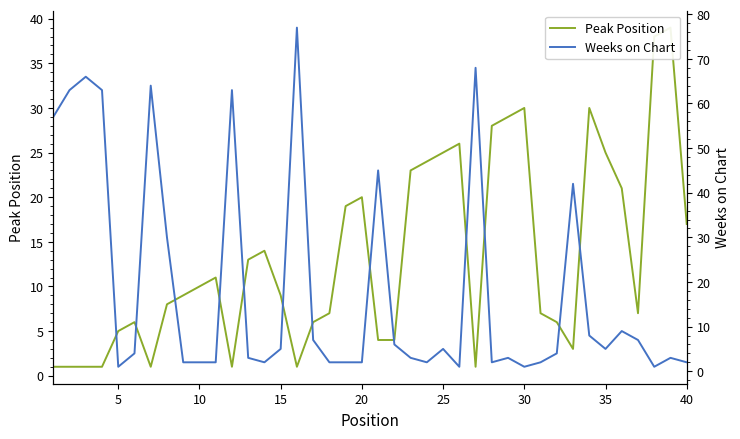

Reading right to left, what are all the values shown in this chart?

Peak Position: 17	39	38	7	21	25	30	3	6	7	30	29	28	1	26	25	24	23	4	4	20	19	7	6	1	9	14	13	1	11	10	9	8	1	6	5	1	1	1	1
Weeks on Chart: 2	3	1	7	9	5	8	42	4	2	1	3	2	68	1	5	2	3	6	45	2	2	2	7	77	5	2	3	63	2	2	2	30	64	4	1	63	66	63	57